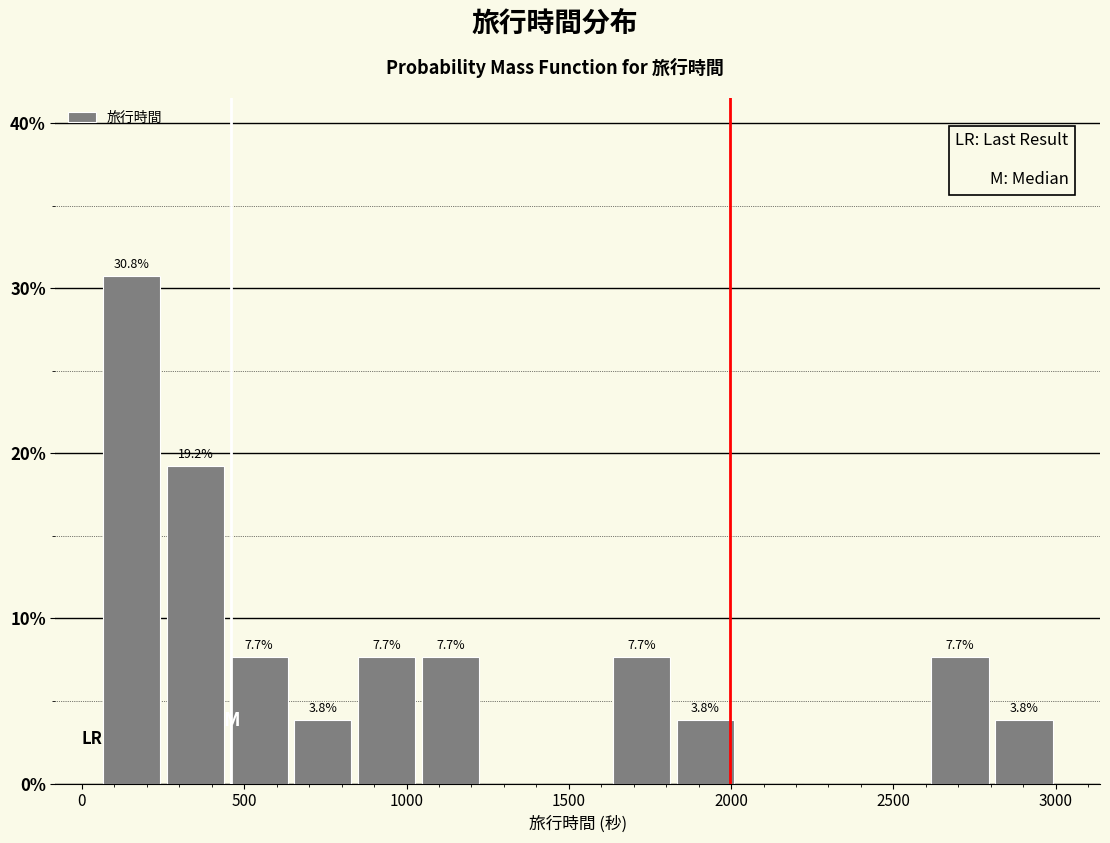

Around what value on the x-axis is the tallest bar? Give the approximate position of its centre, as read against the axis.

150